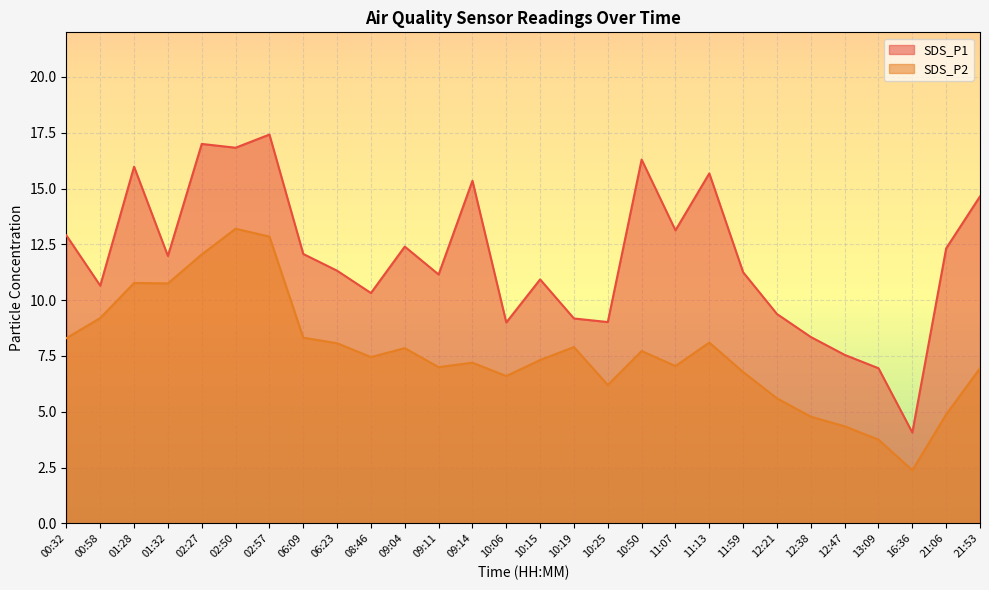

What is the total value across all series at 01:32?

22.7